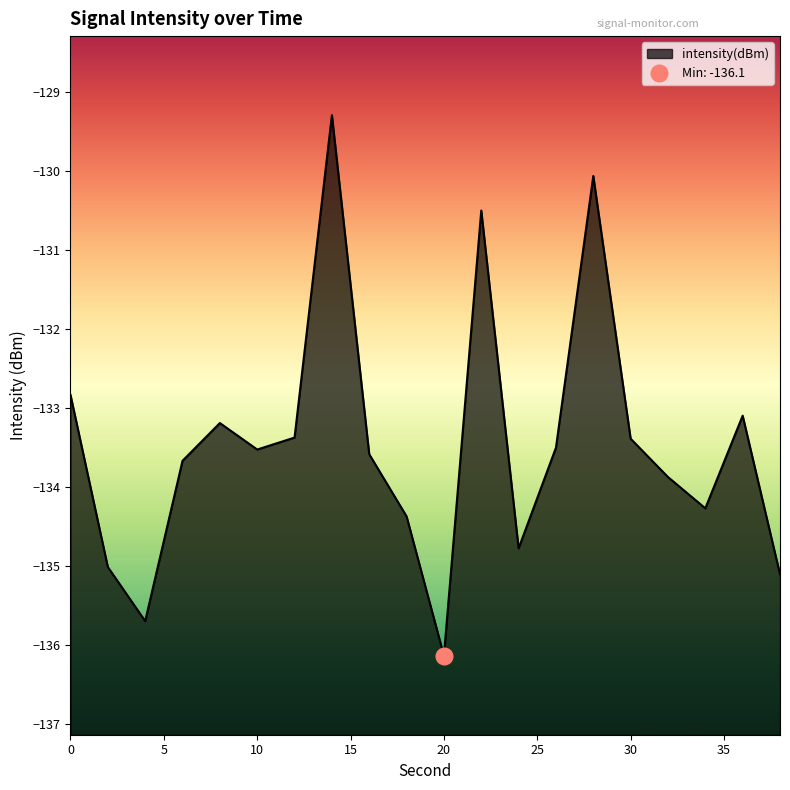

Where is the first local maximum?

8